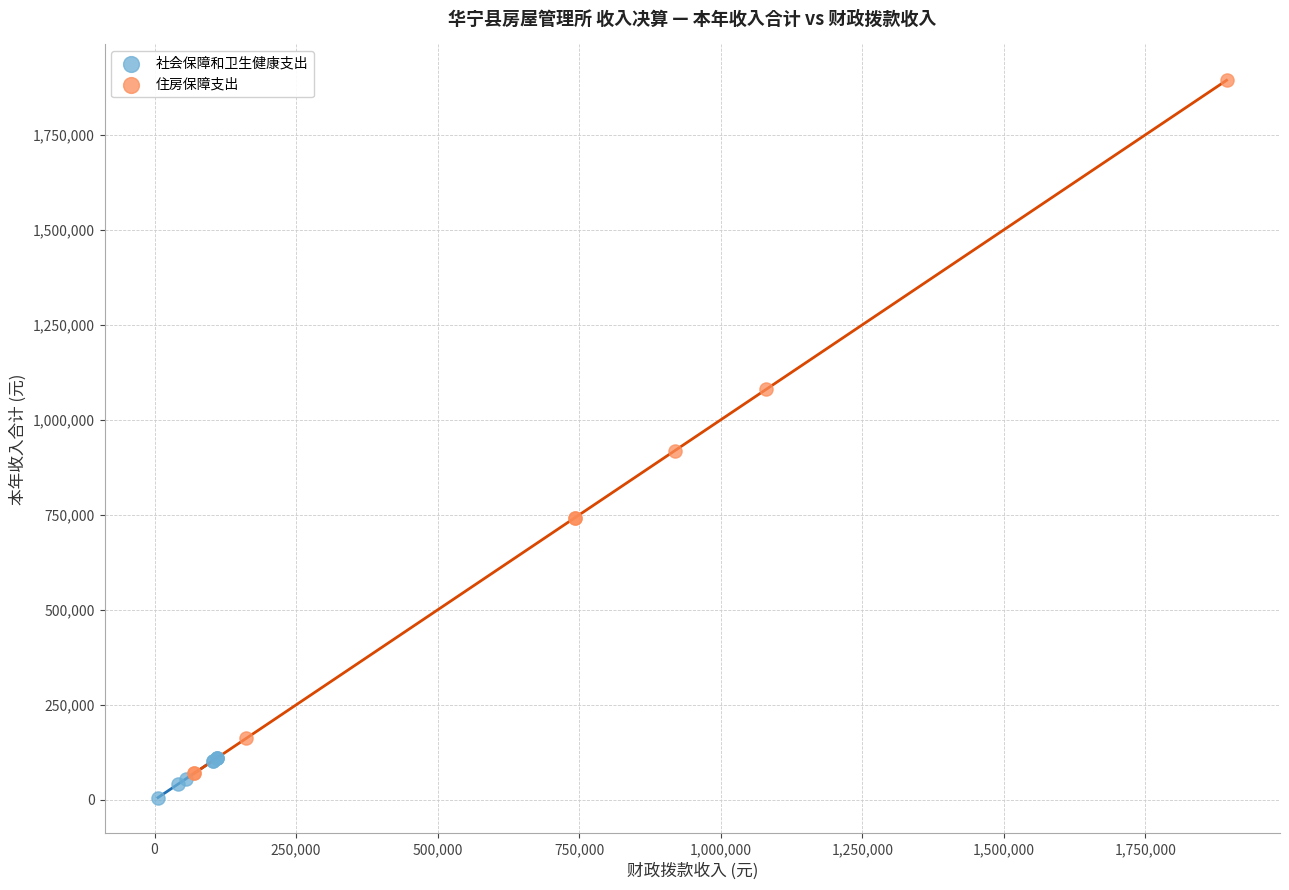

What are all the series names shown in the legend?

社会保障和卫生健康支出, 住房保障支出